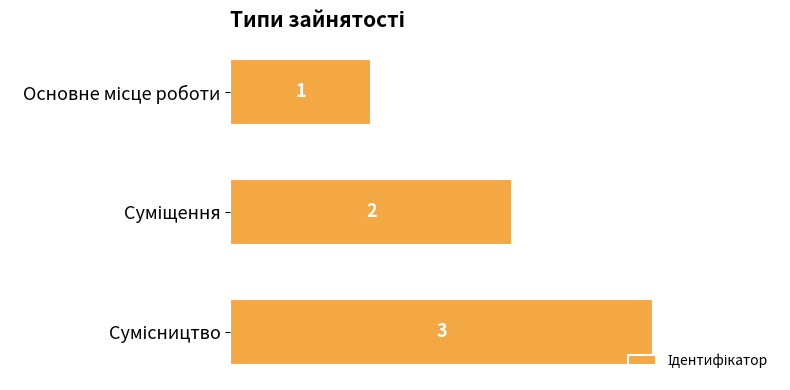

What is the minimum value shown in the chart?

1